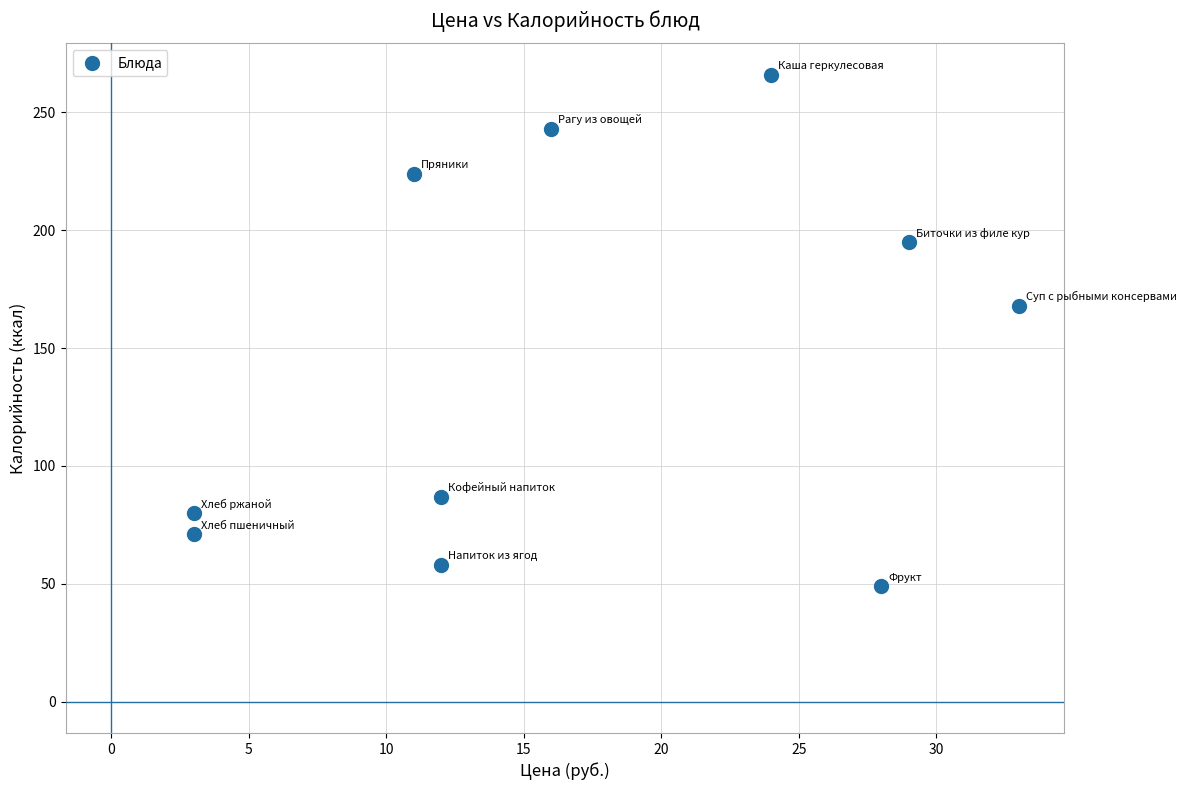

What Y value in the scatter plot is closest to 157?

168